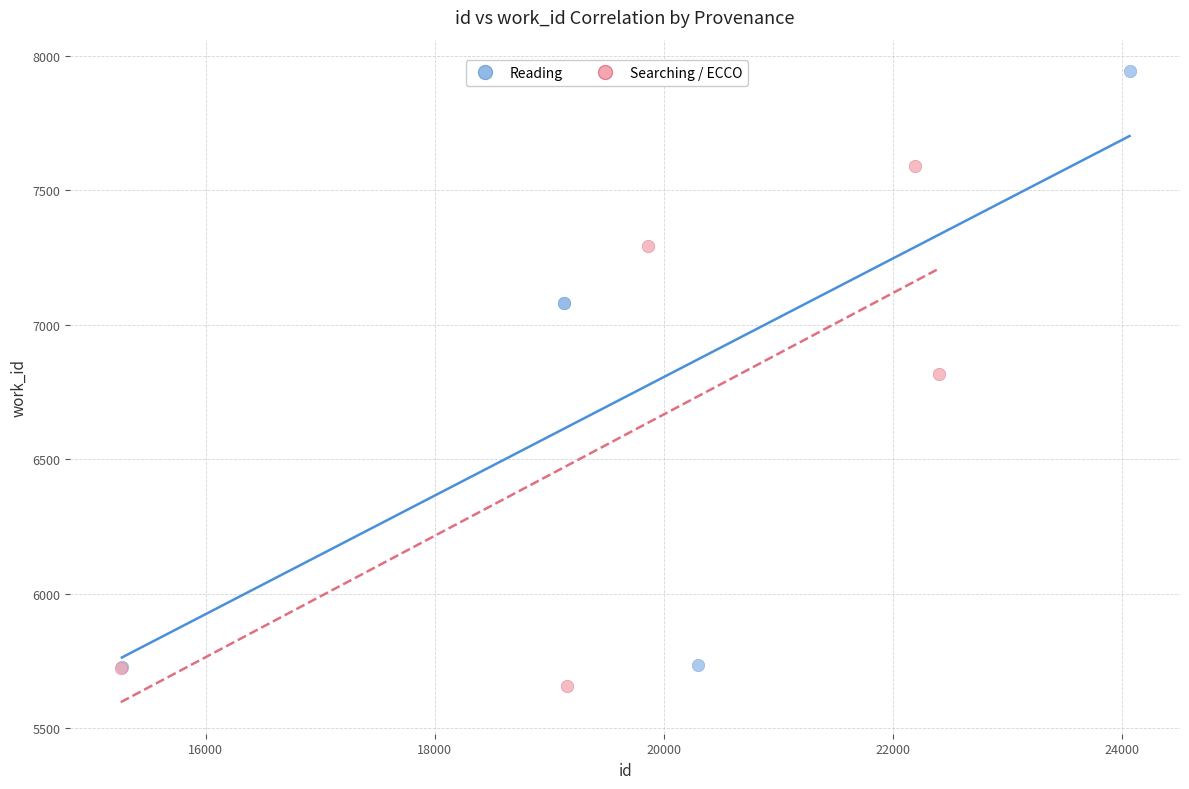

Which series has the largest Y range (max minus min)?

Reading